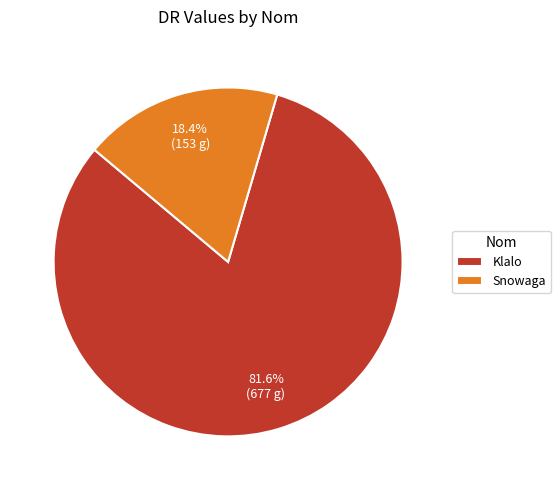

Does any single category account for the majority?

Yes